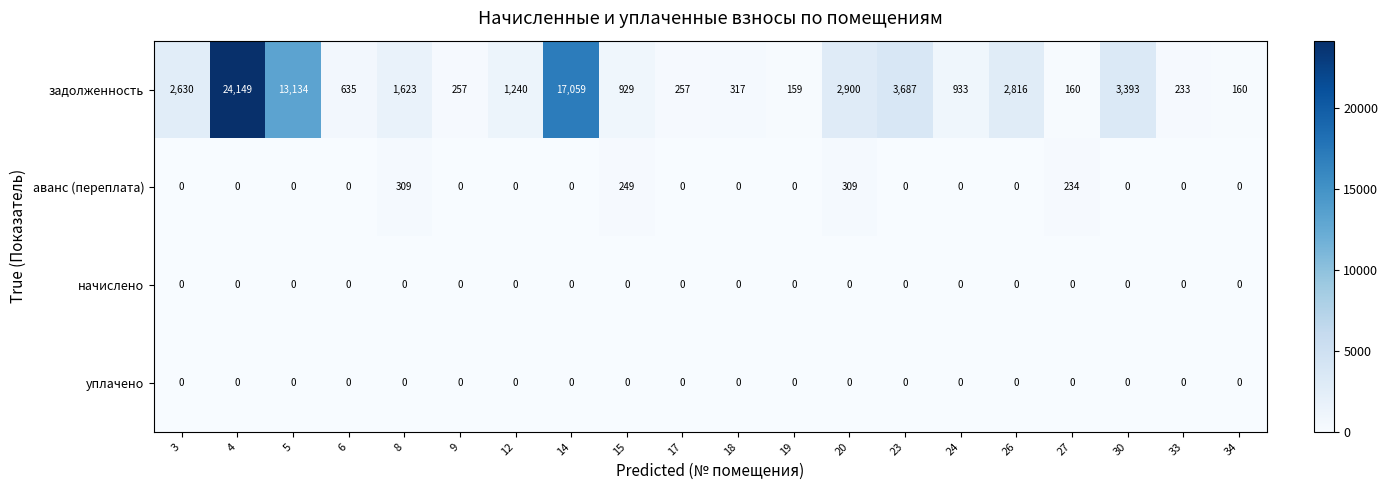

The value of задолженность at 33 is 233. True or false?

True